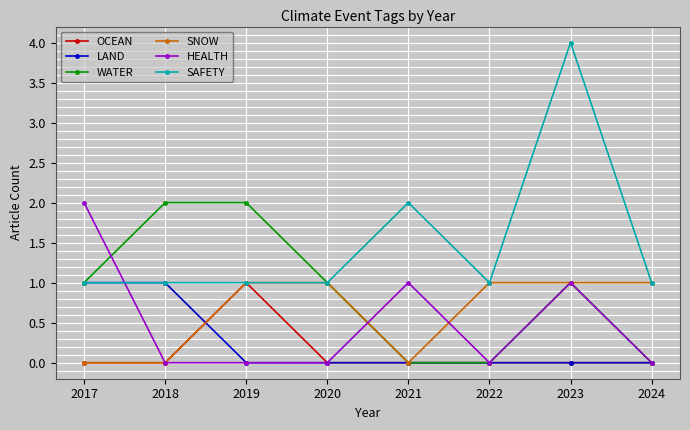

What is the difference between the maximum and minimum values in the HEALTH series?

2